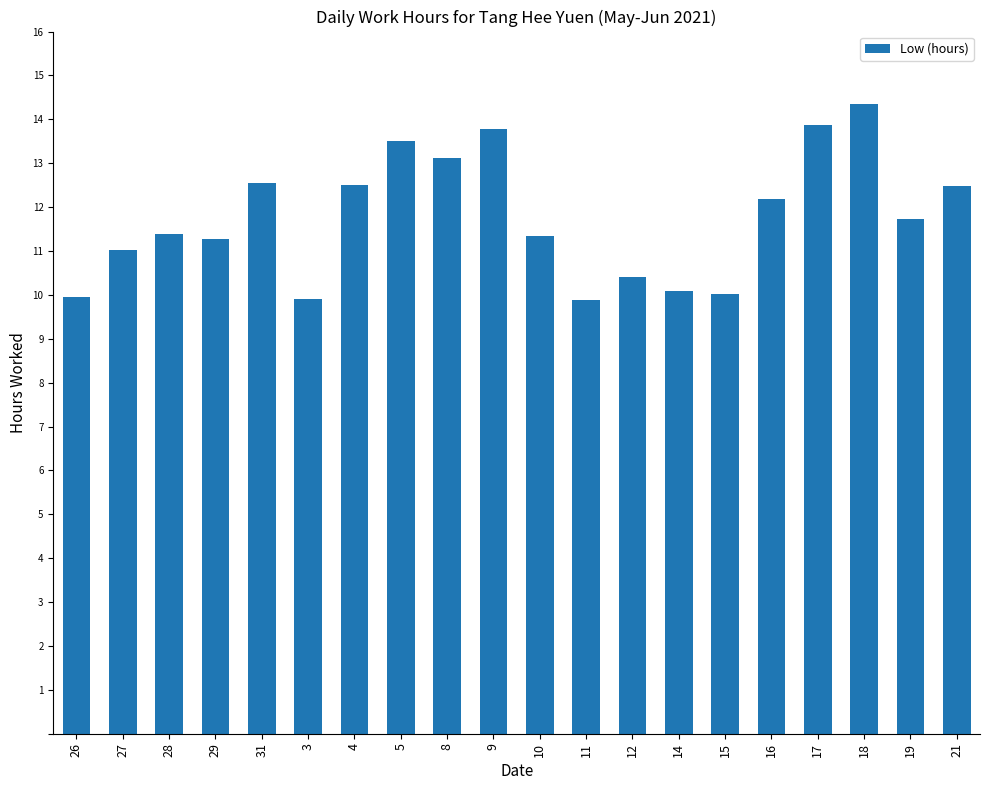

How many categories are shown in the chart?

20